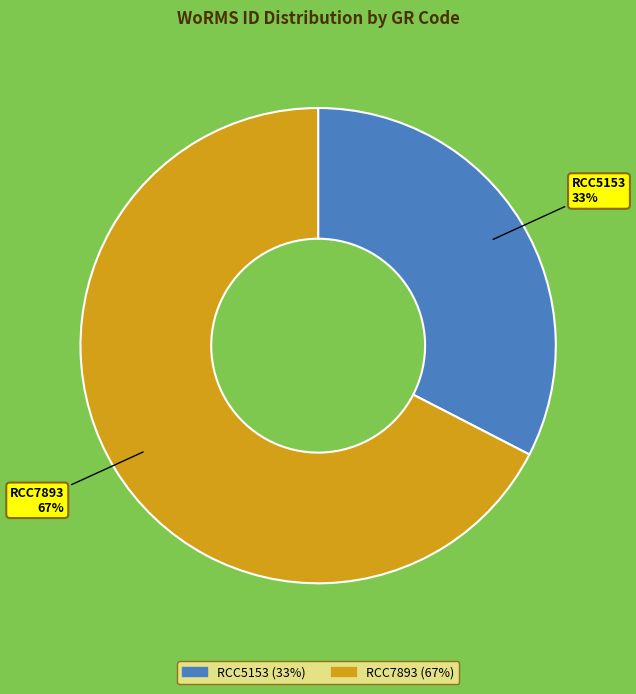

Which category accounts for the majority?

RCC7893